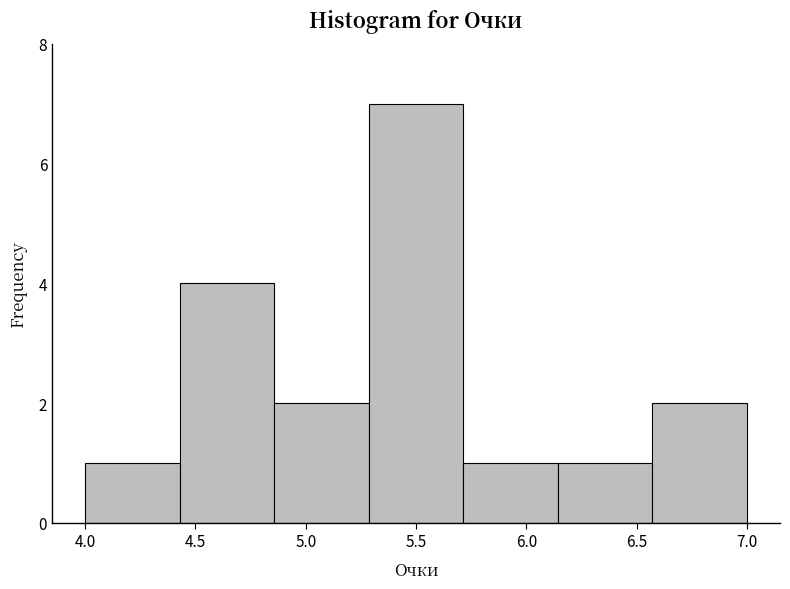

Which range on the x-axis has the tallest bar?

5.30 to 5.70